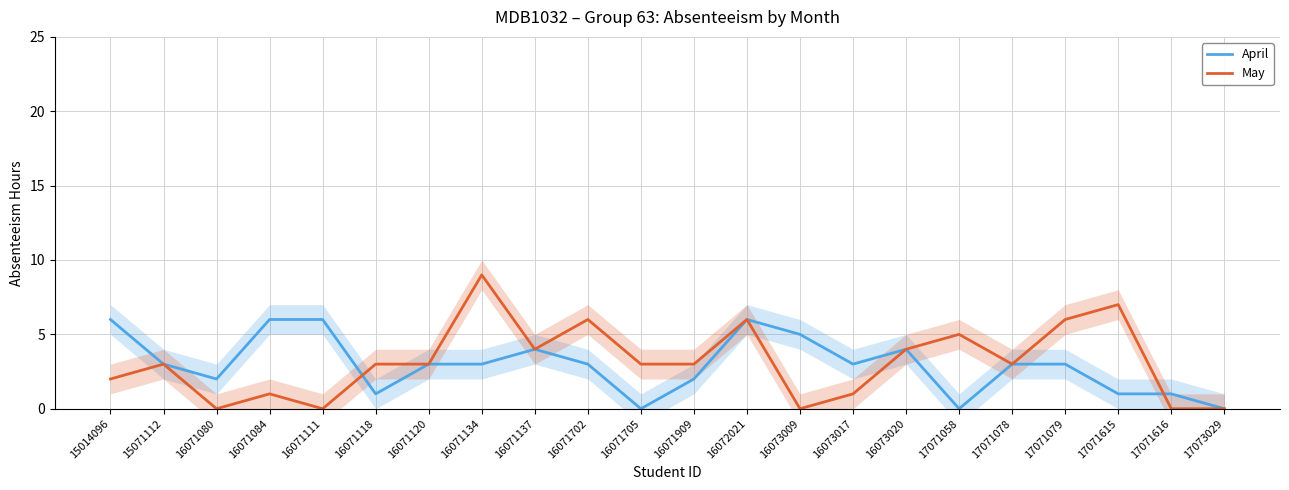

Where does the May series first go above 3?

16071134